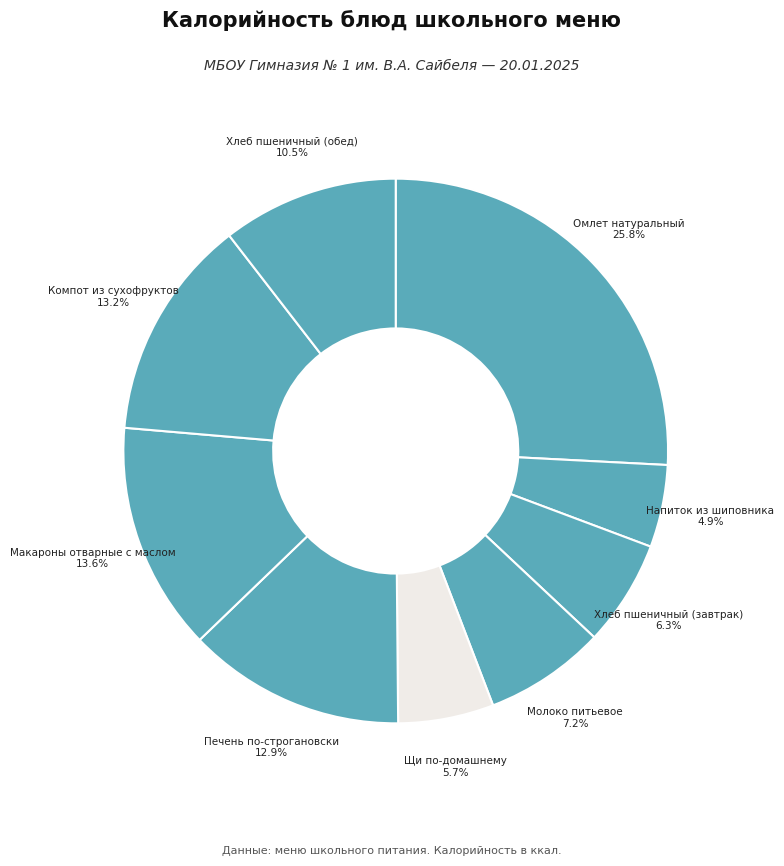

Approximately how many times larger is the value at Хлеб пшеничный (завтрак) compared to Щи по-домашнему?

1.1